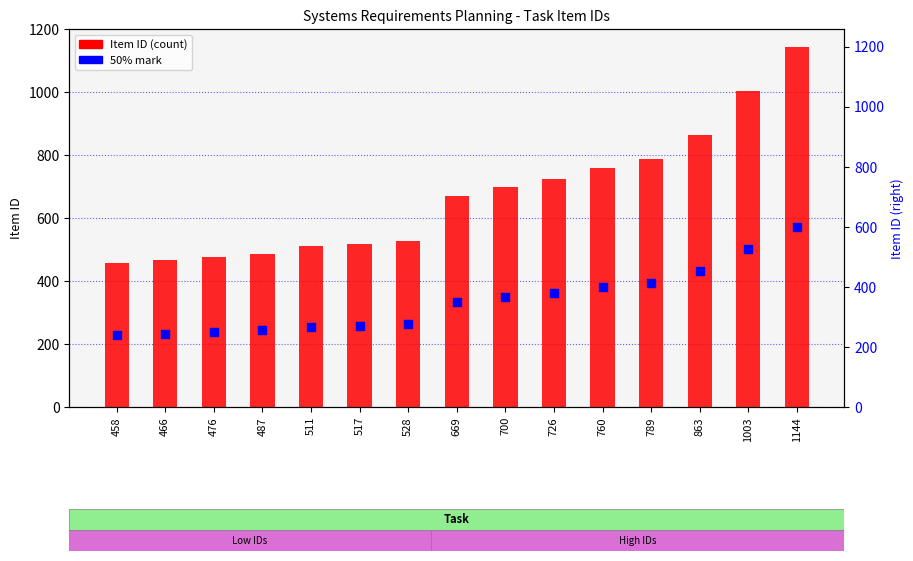

Is the value of Item ID at 1144 greater than the value of 50% mark at 1003?

Yes